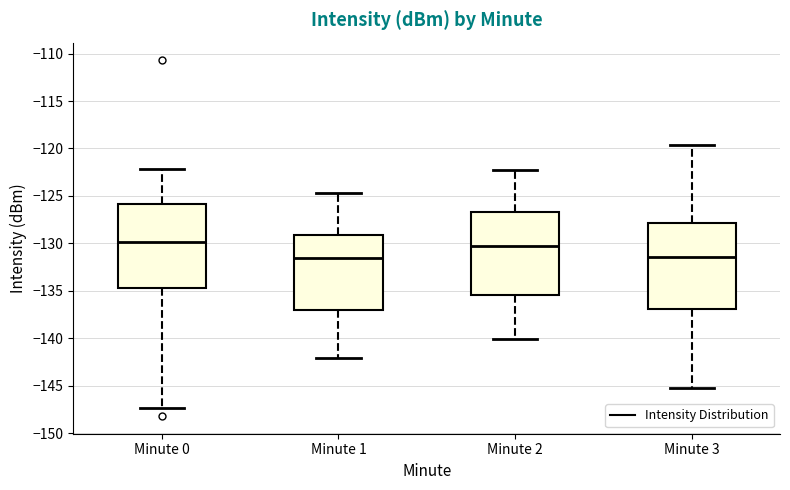

Reading left to right, read every box against the y-axis: the position of its median line, the range the box covers, and the ends of its whiskers. The values are not printed on the chart, so give them approximately, as read against the axis.

Minute 0: median -130.0, box -134.5 to -126.0, whiskers -147.5 to -122.0
Minute 1: median -131.5, box -137.0 to -129.0, whiskers -142.0 to -124.5
Minute 2: median -130.5, box -135.5 to -126.5, whiskers -140.0 to -122.5
Minute 3: median -131.5, box -137.0 to -128.0, whiskers -145.0 to -119.5